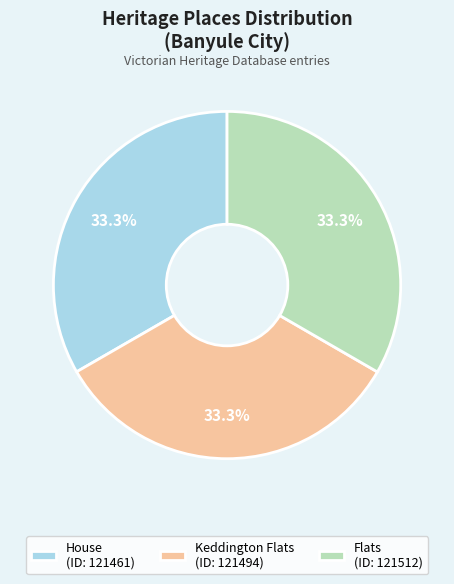

Is it true that House is 43% of the pie?

False